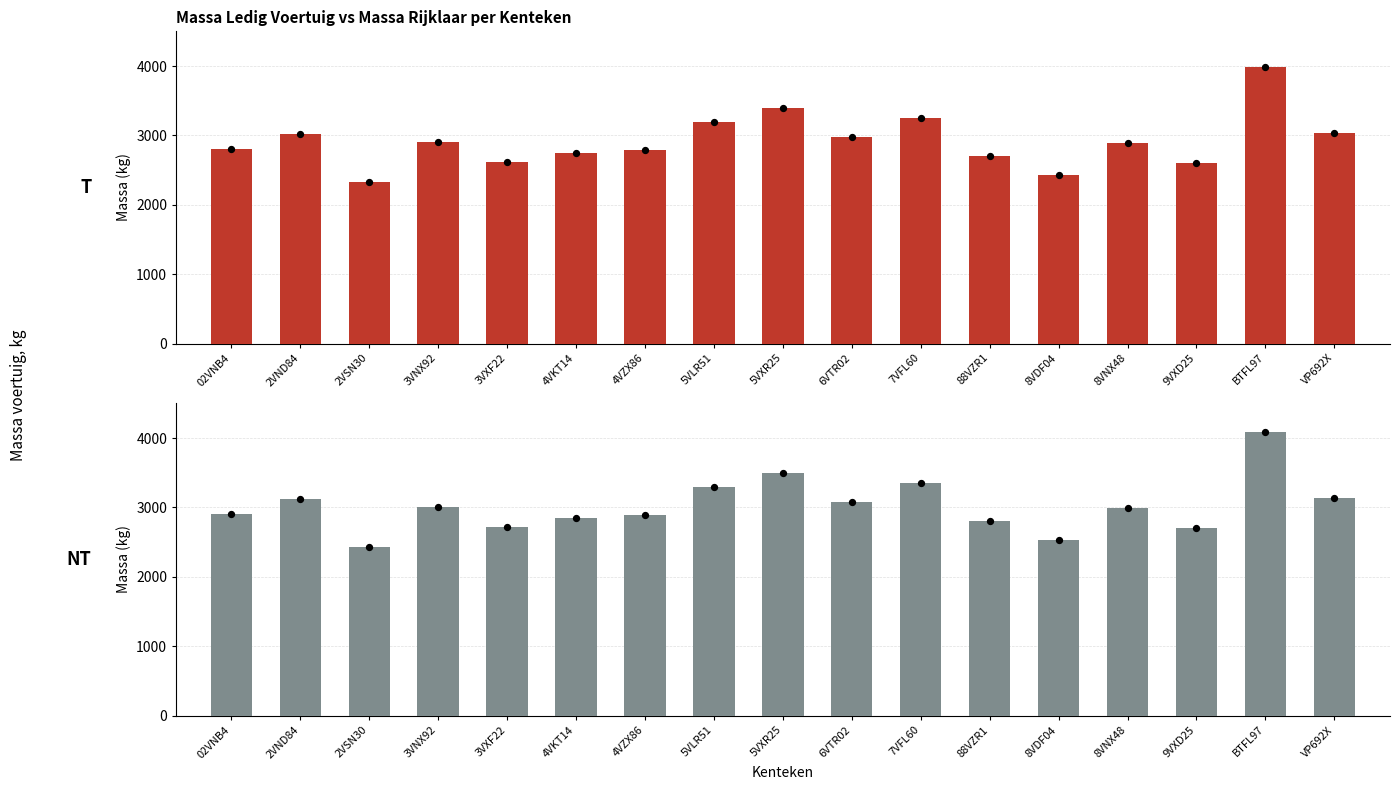

Is the value of massa_ledig_voertuig at 4VKT14 greater than the value of massa_rijklaar at 7VFL60?

No